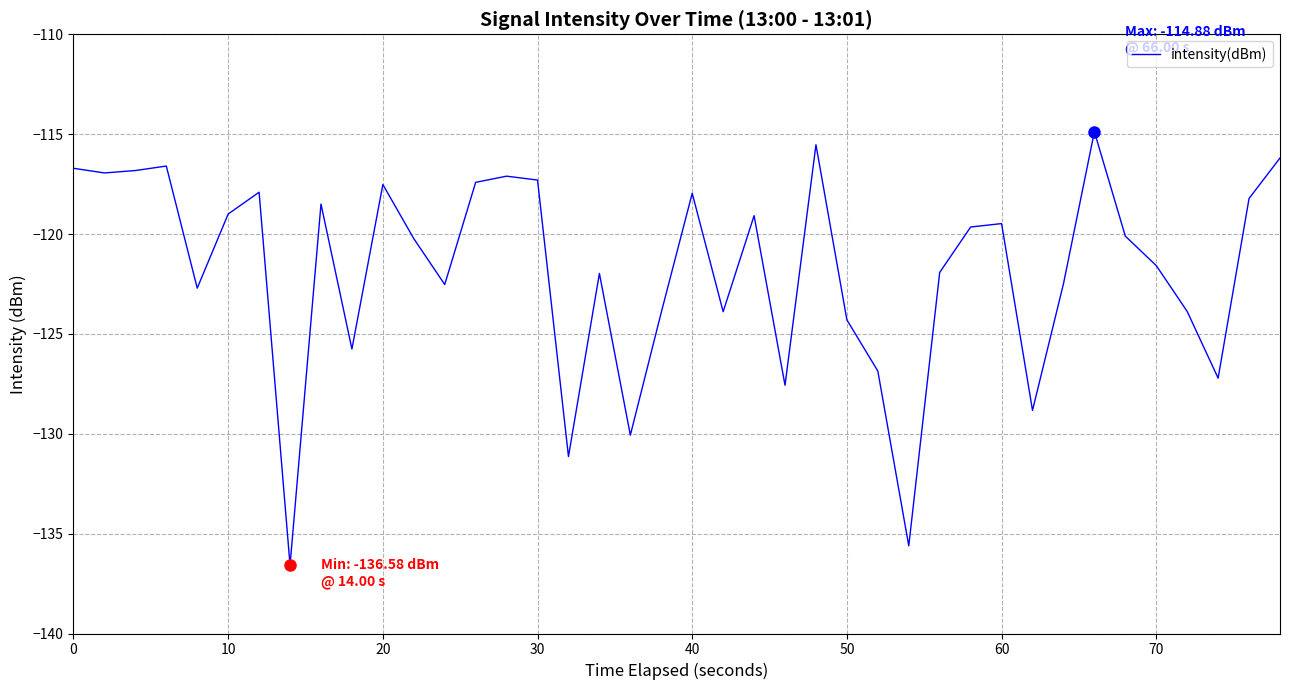

What is the difference between the maximum and second lowest values?

20.7